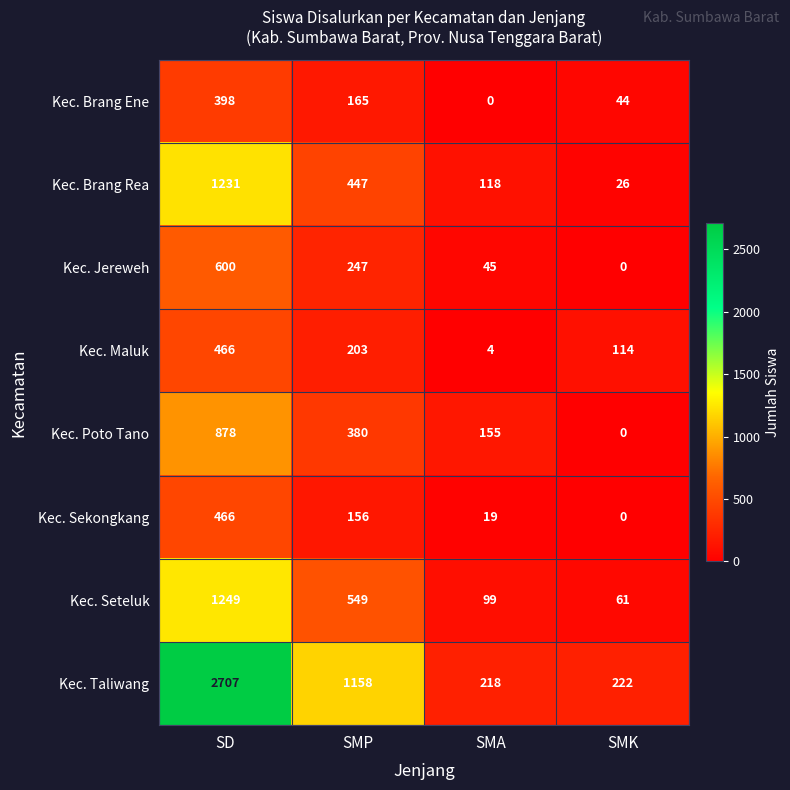

What is the difference between the maximum and minimum values in the Kec. Jereweh series?

600